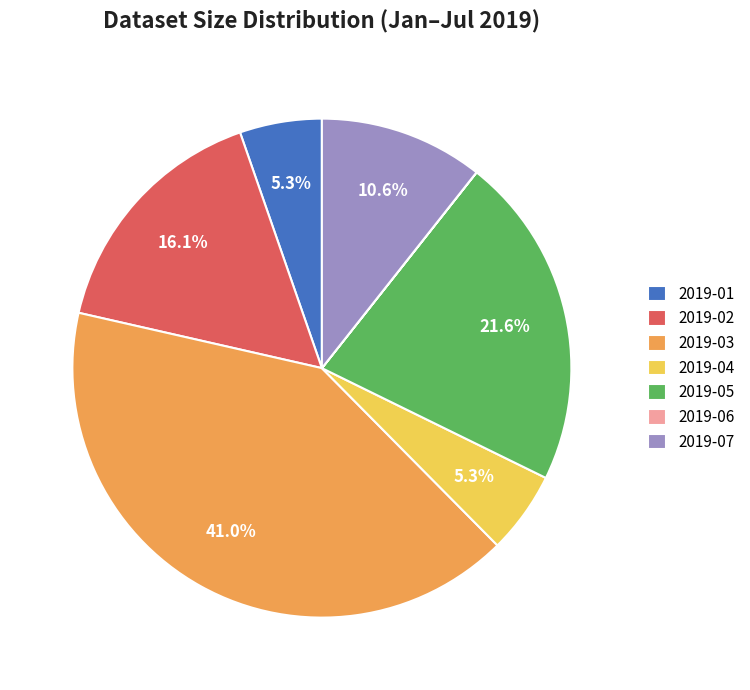

The 2019-04 slice represents 5% of the pie. True or false?

True